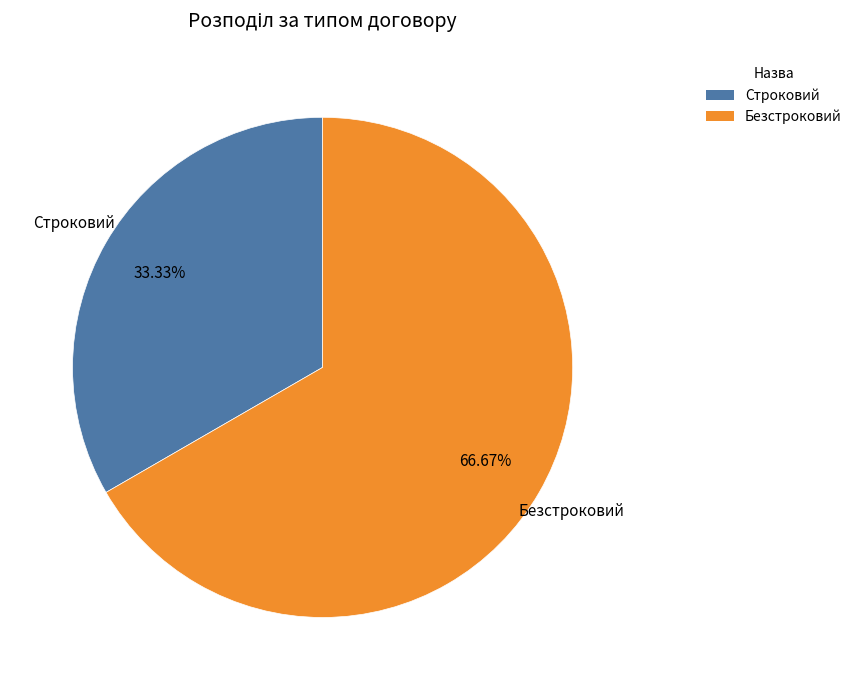

How much of the chart is everything except Строковий?

66.7%